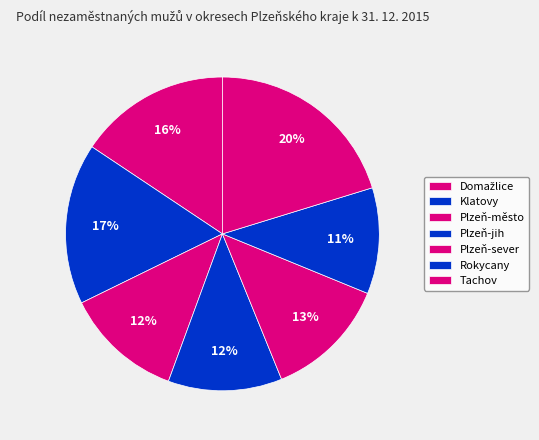

What percentage is the Plzeň-město slice, to the nearest percent?

12%